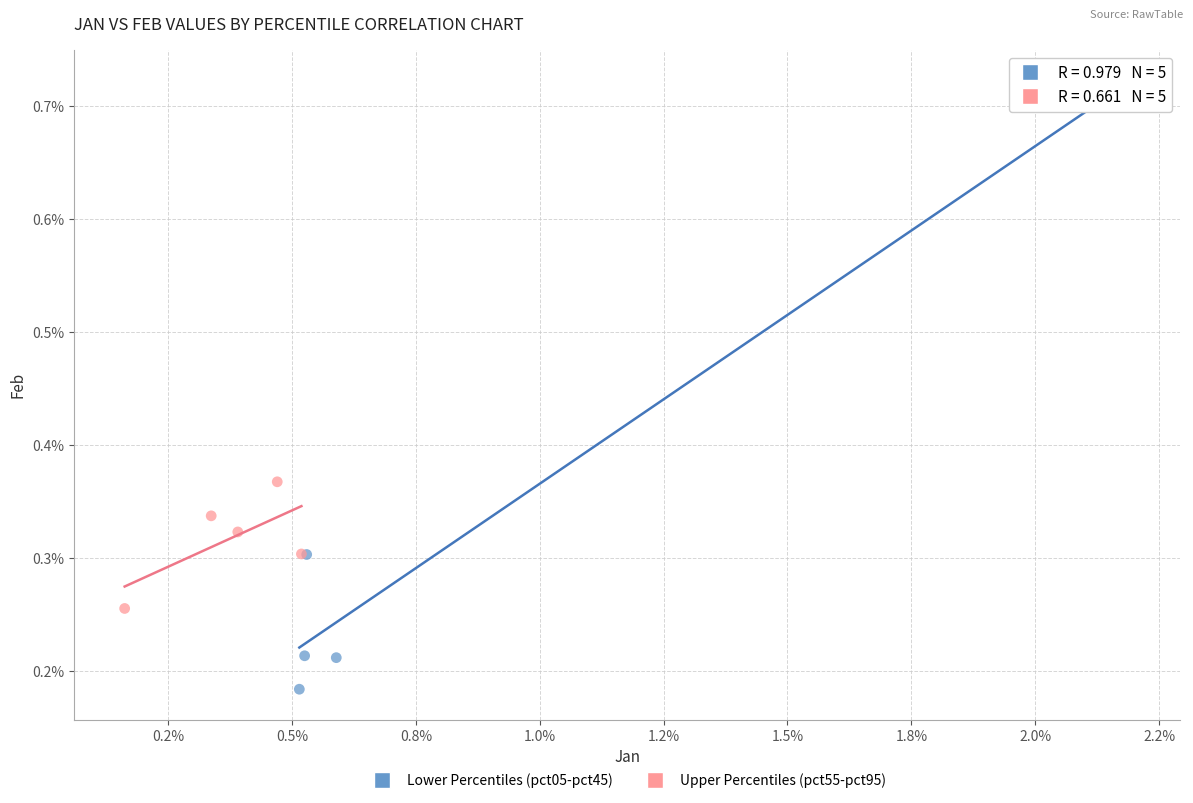

Which series contains the lowest Y value?

Lower Percentiles (pct05-pct45)